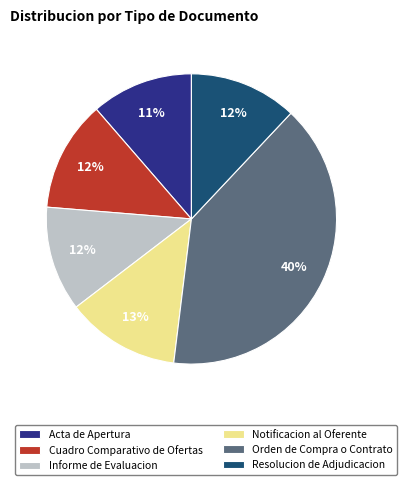

Which category has the biggest portion of the pie?

Orden de Compra o Contrato